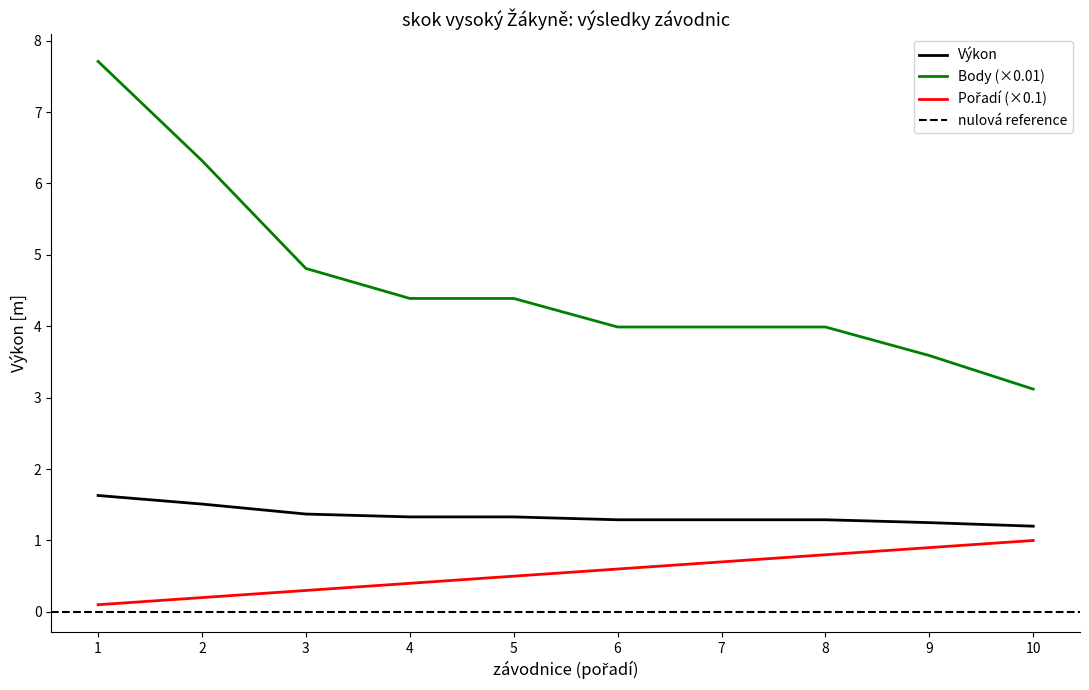

True or false: Výkon and Pořadí cross at least once.

False